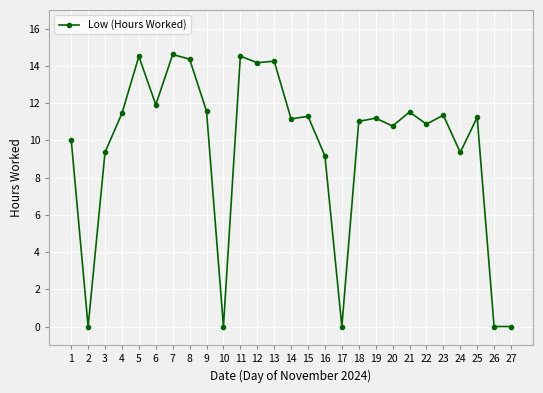

What is the change in value from 3 to 10?

-9.4